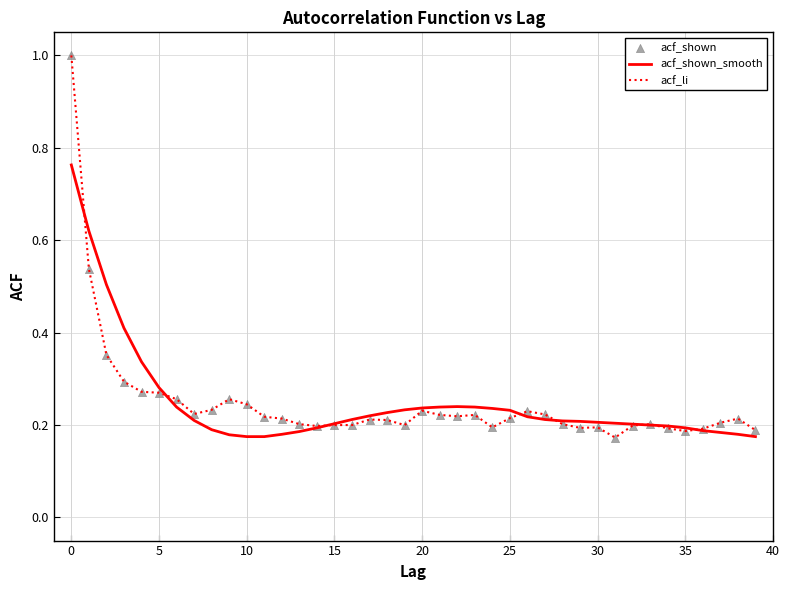

Which series has the largest range (max minus min)?

acf_li